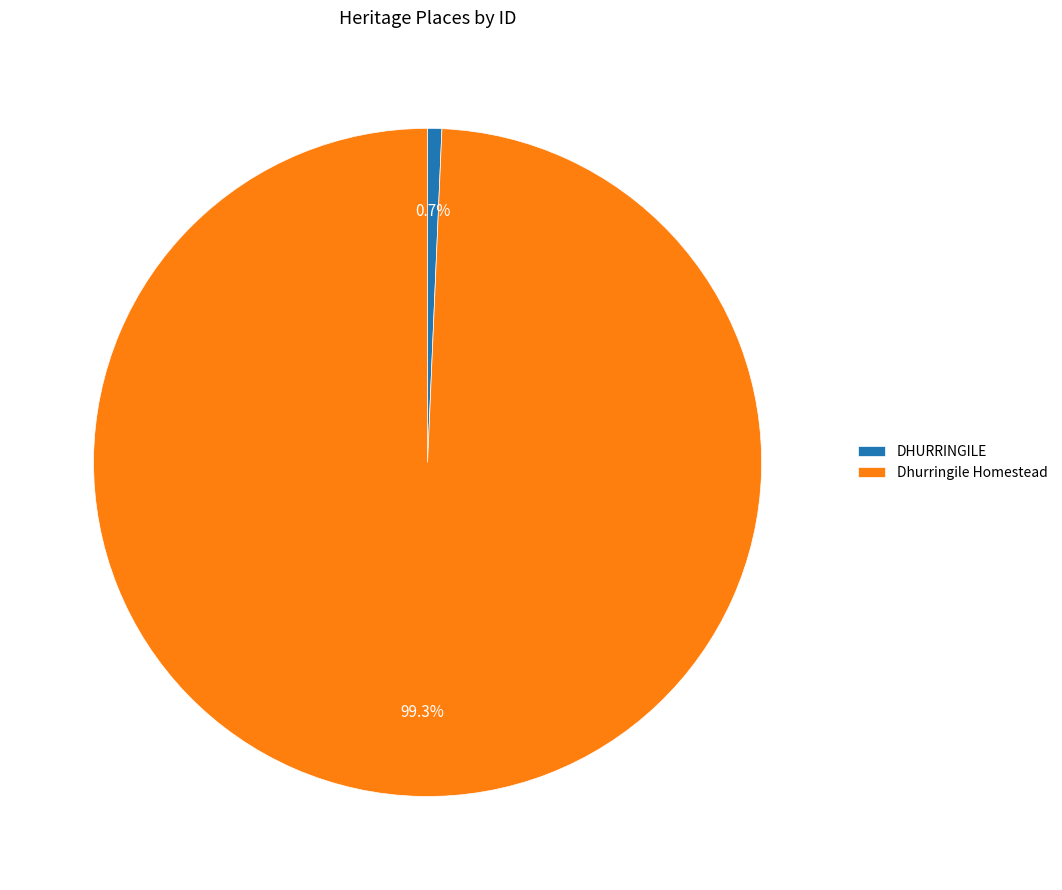

Is the sum of DHURRINGILE and Dhurringile Homestead greater than half?

Yes